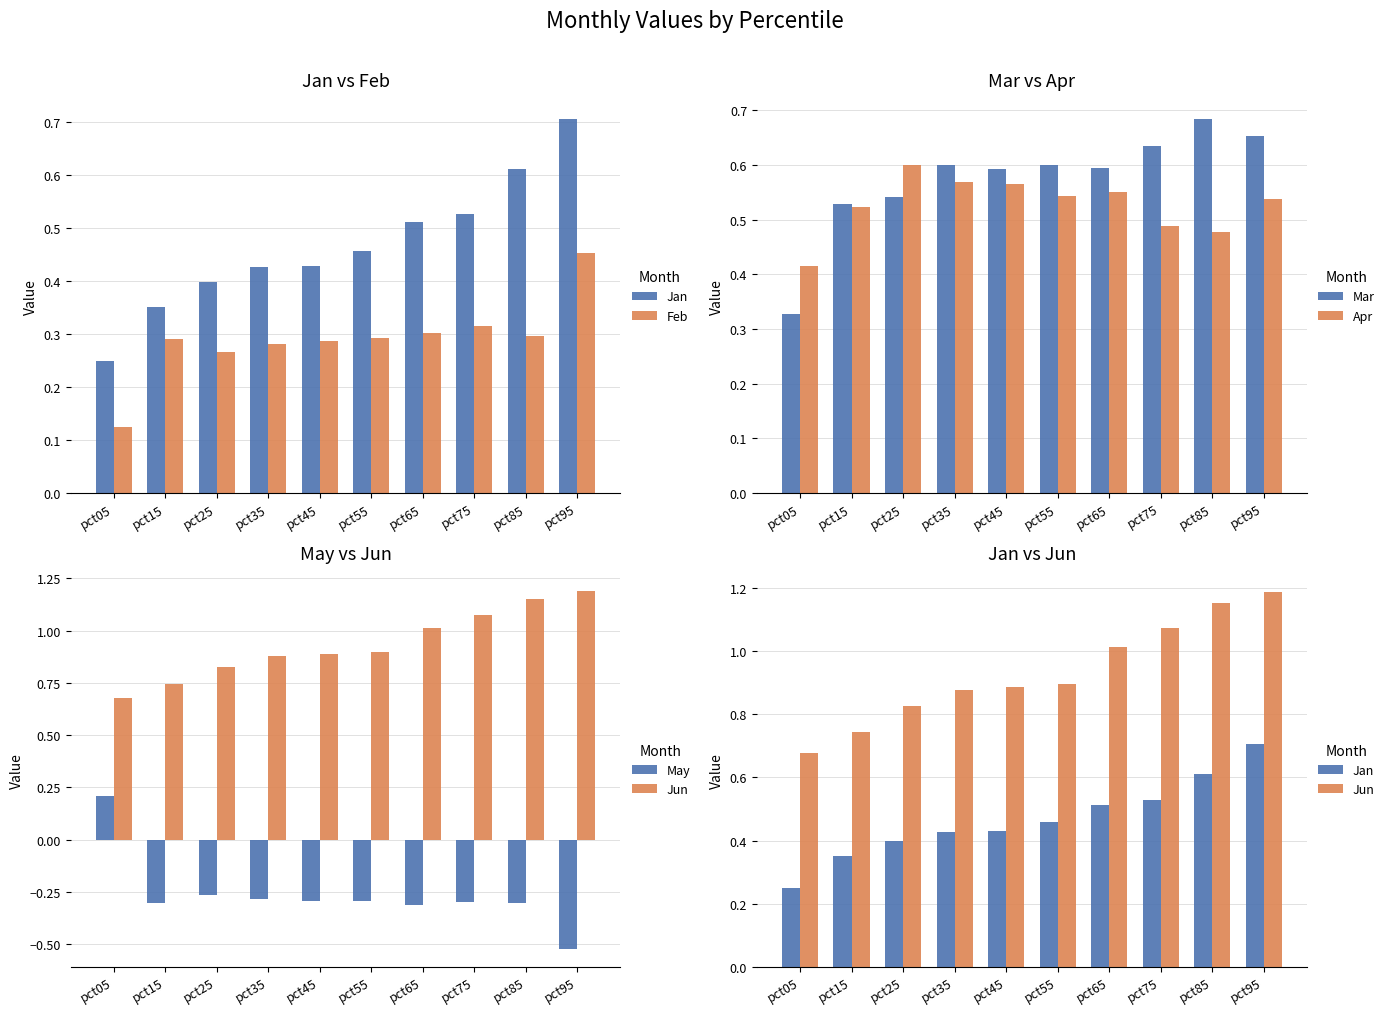

Count the number of categories in the chart.

10